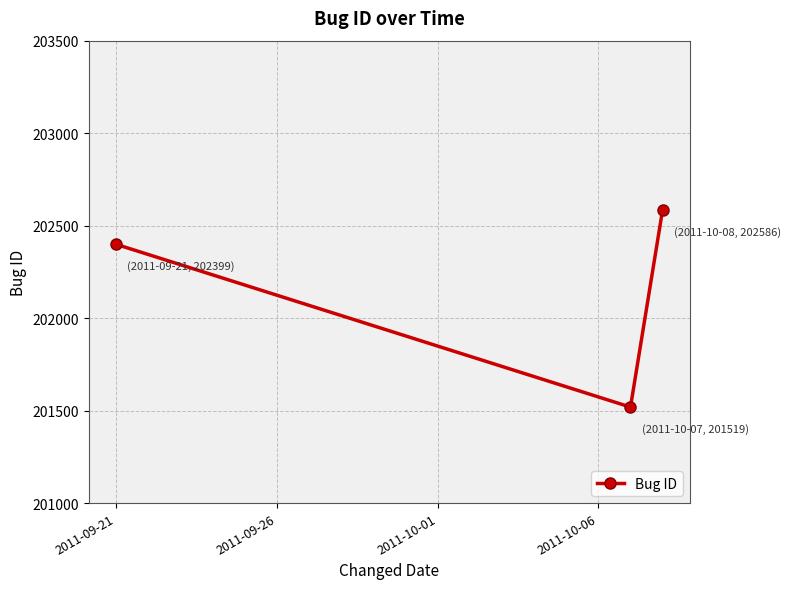

What is the value of the 3rd point from the left?

202586